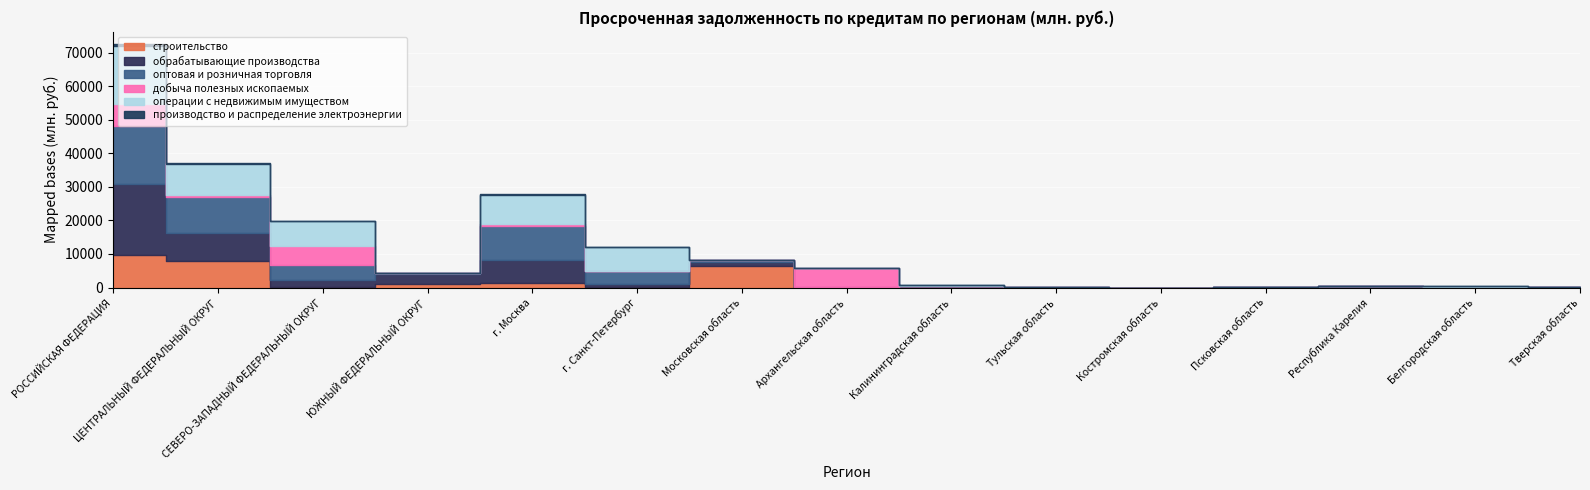

What position from the left is г. Санкт-Петербург?

6